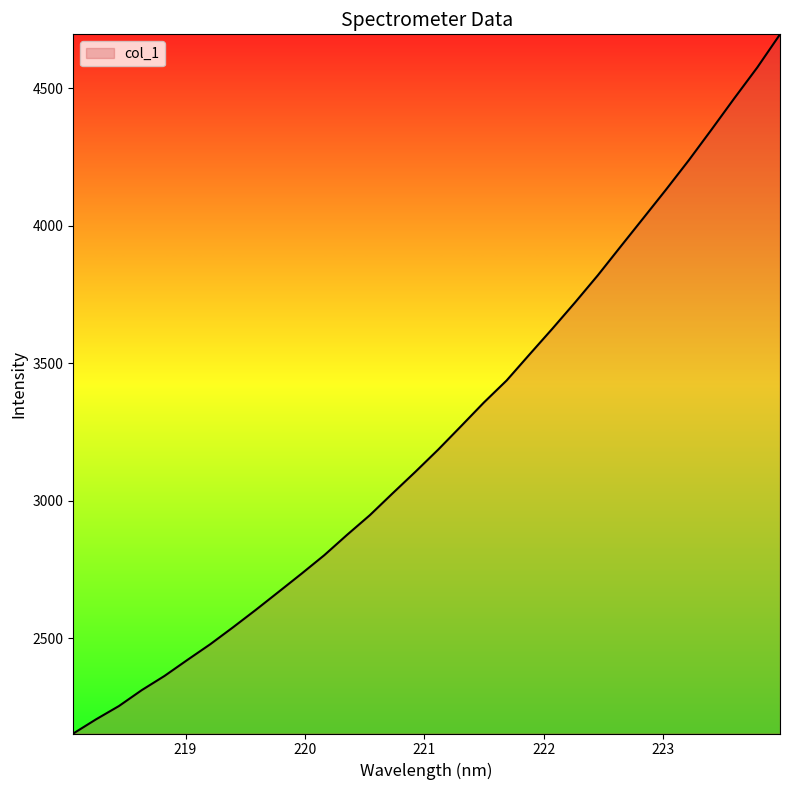

What is the sum of all values?

103854.0